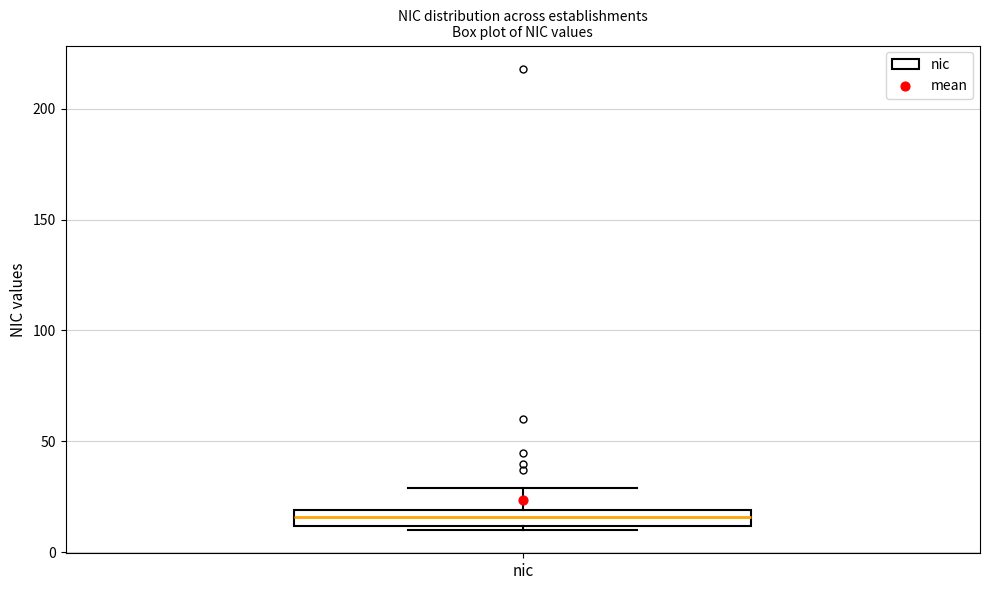

Where does the median line of the box for nic sit on the y-axis? The values are not printed on the chart, so give them approximately, as read against the axis.

15